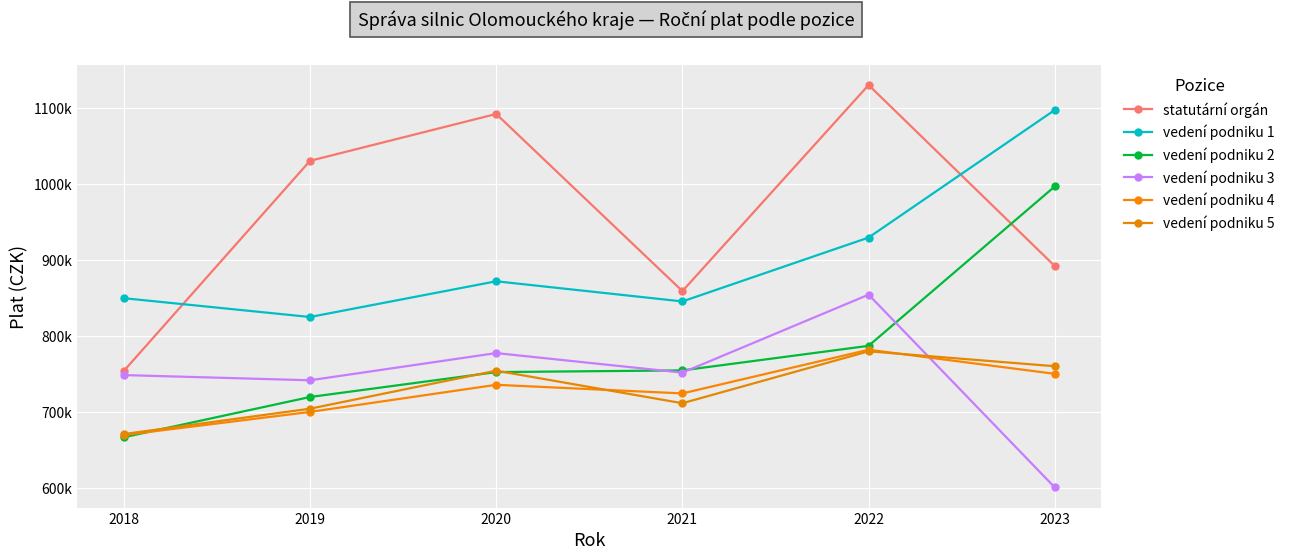

The value of statutární orgán at 2019 is 1029997. True or false?

True